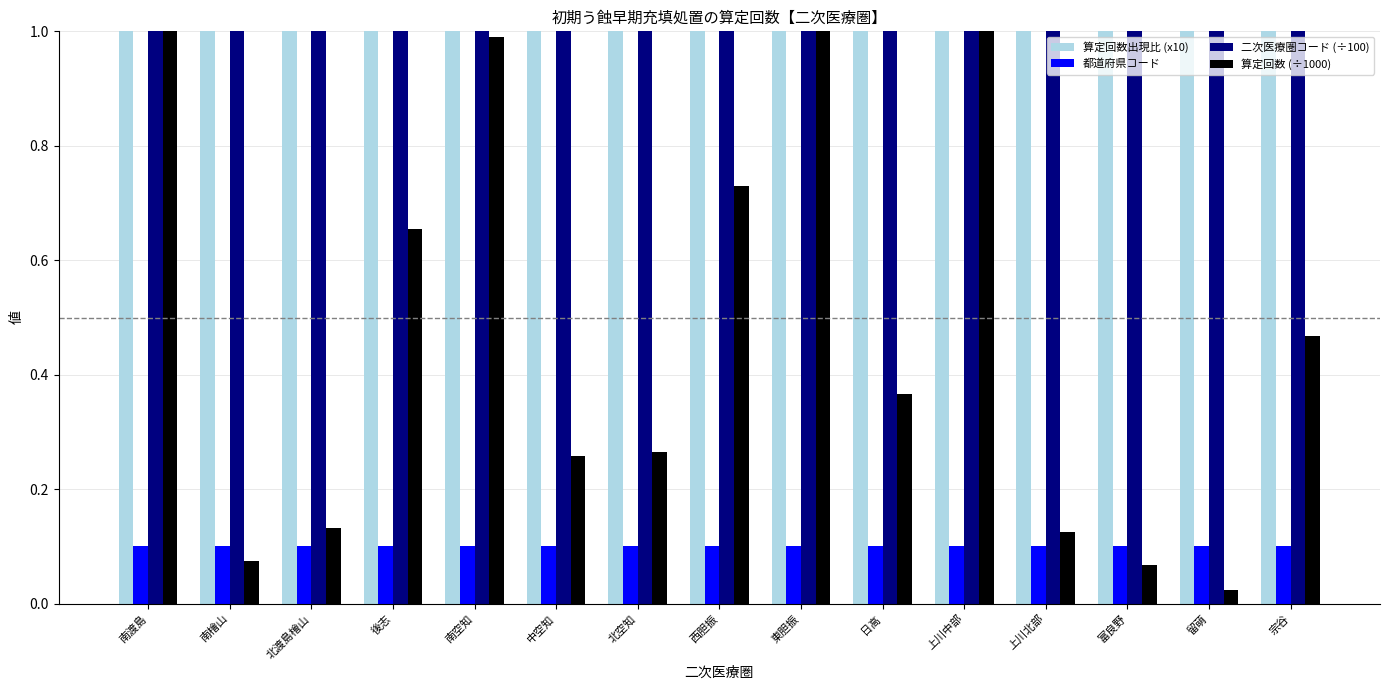

Reading left to right, list all the values displayed in this chart.

算定回数出現比 (x10): 11.8	6.9	7.3	6.1	12.1	5.0	18.4	7.3	8.3	9.0	13.3	3.6	2.7	1.0	12.5
都道府県コード: 0.1	0.1	0.1	0.1	0.1	0.1	0.1	0.1	0.1	0.1	0.1	0.1	0.1	0.1	0.1
二次医療圏コード (÷100): 1.0	1.0	1.0	1.1	1.1	1.1	1.1	1.1	1.1	1.1	1.1	1.1	1.1	1.1	1.2
算定回数 (÷1000): 2.4	0.1	0.1	0.7	1.0	0.3	0.3	0.7	1.1	0.4	3.1	0.1	0.1	0.0	0.5